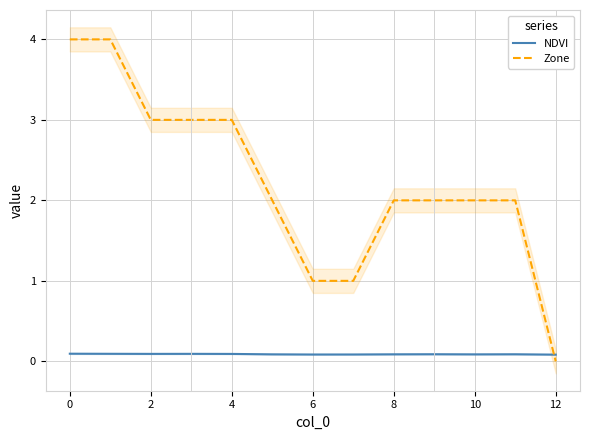

Which category has the lowest value in the Zone series?

12